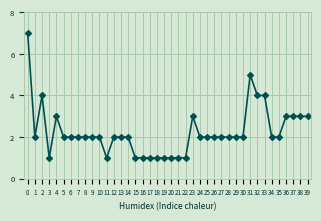

What is the maximum value shown in the chart?

7